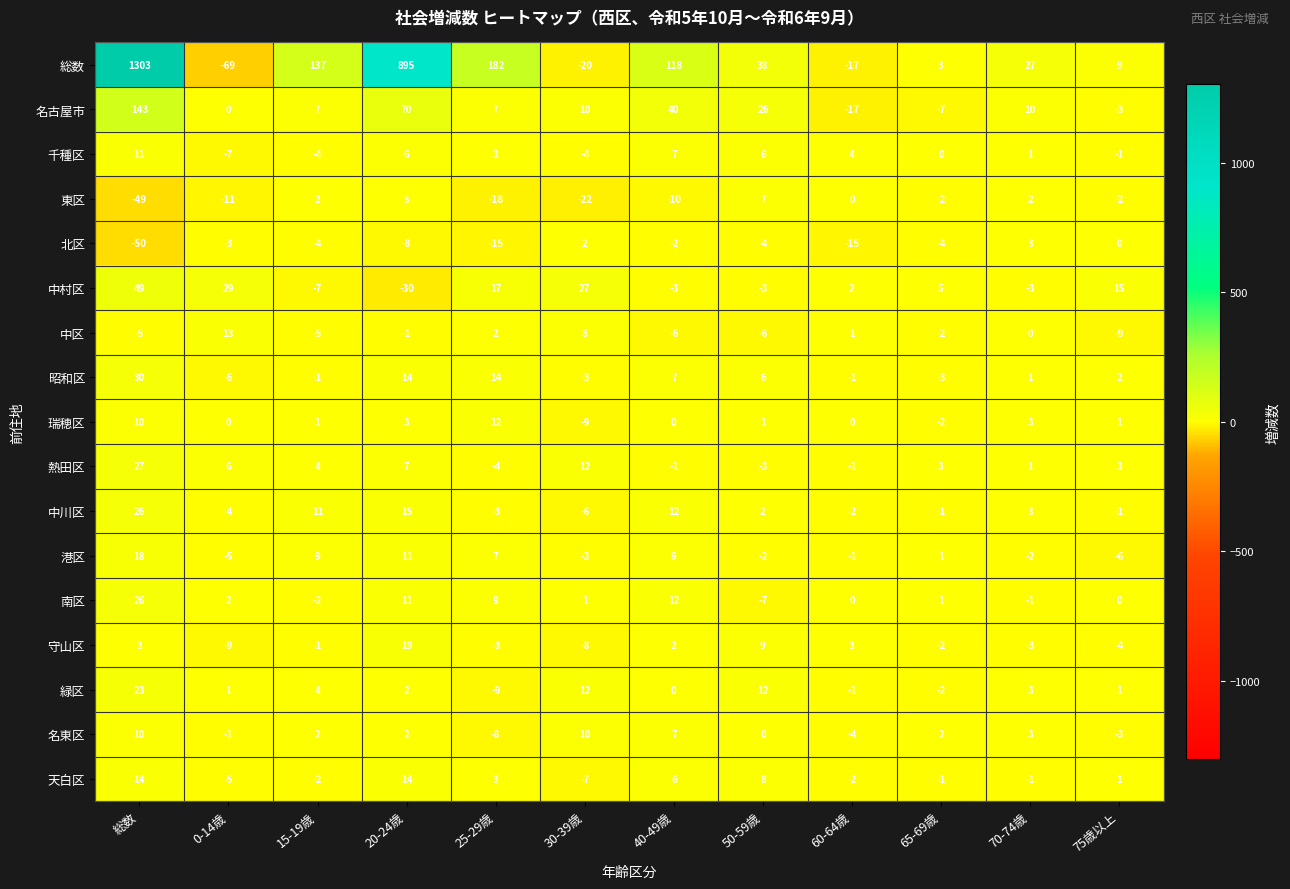

What is the difference between the highest and lowest values at 総数?

1353